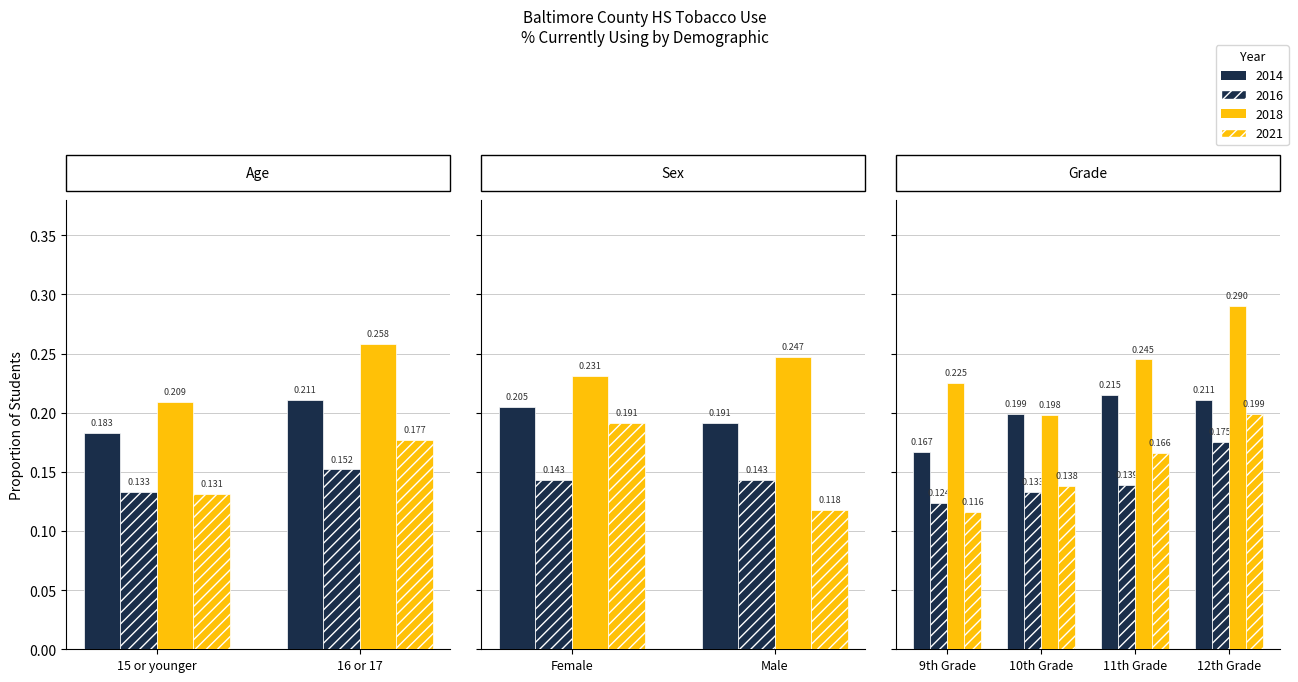

Reading left to right, list all the values displayed in this chart.

2014: 15 or younger=0.2	16 or 17=0.2	Female=0.2	Male=0.2	9th Grade=0.2	10th Grade=0.2	11th Grade=0.2	12th Grade=0.2
2016: 15 or younger=0.1	16 or 17=0.2	Female=0.1	Male=0.1	9th Grade=0.1	10th Grade=0.1	11th Grade=0.1	12th Grade=0.2
2018: 15 or younger=0.2	16 or 17=0.3	Female=0.2	Male=0.2	9th Grade=0.2	10th Grade=0.2	11th Grade=0.2	12th Grade=0.3
2021: 15 or younger=0.1	16 or 17=0.2	Female=0.2	Male=0.1	9th Grade=0.1	10th Grade=0.1	11th Grade=0.2	12th Grade=0.2